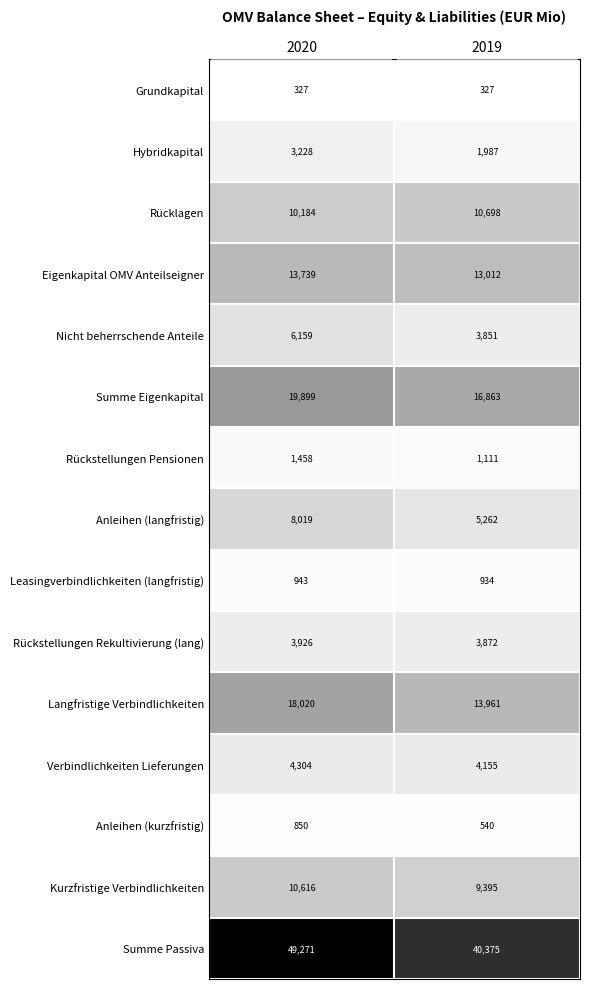

What is the average value of the Rücklagen series?

10441